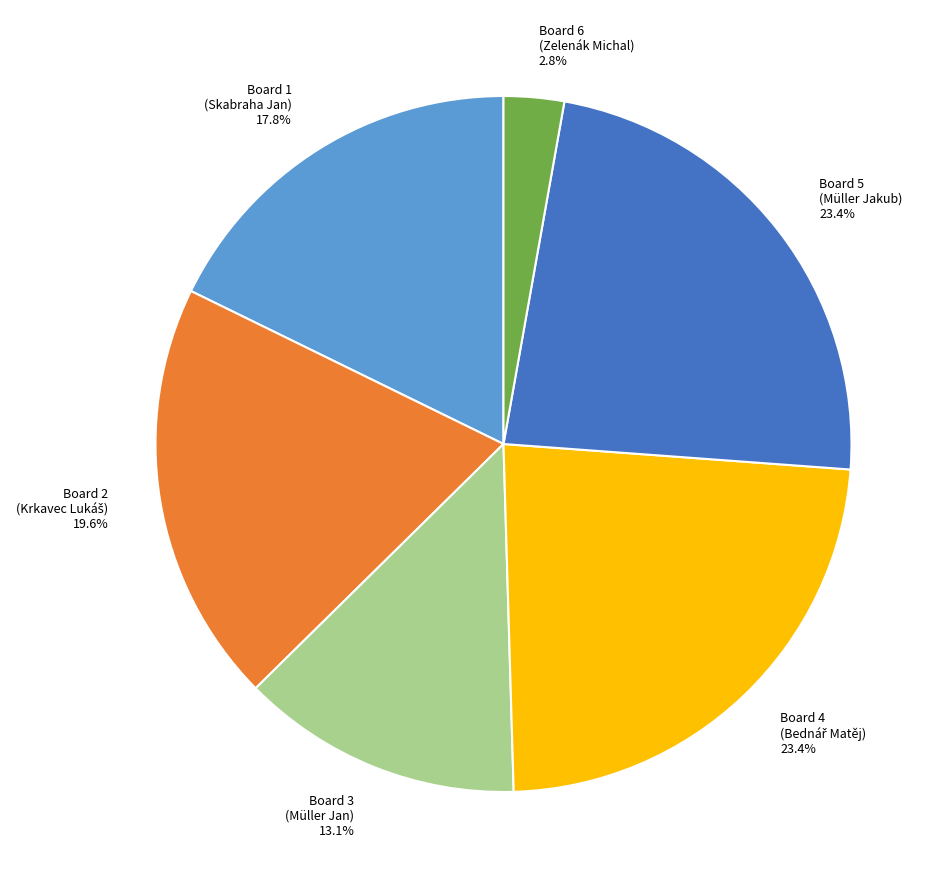

True or false: Board 1 accounts for 29% of the total.

False